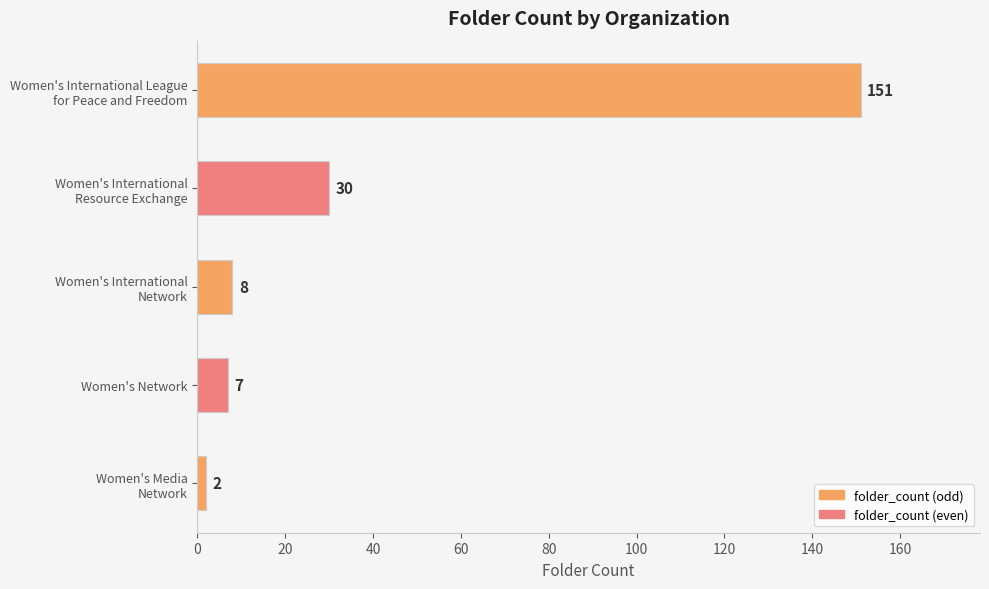

Are the bars horizontal?

Yes